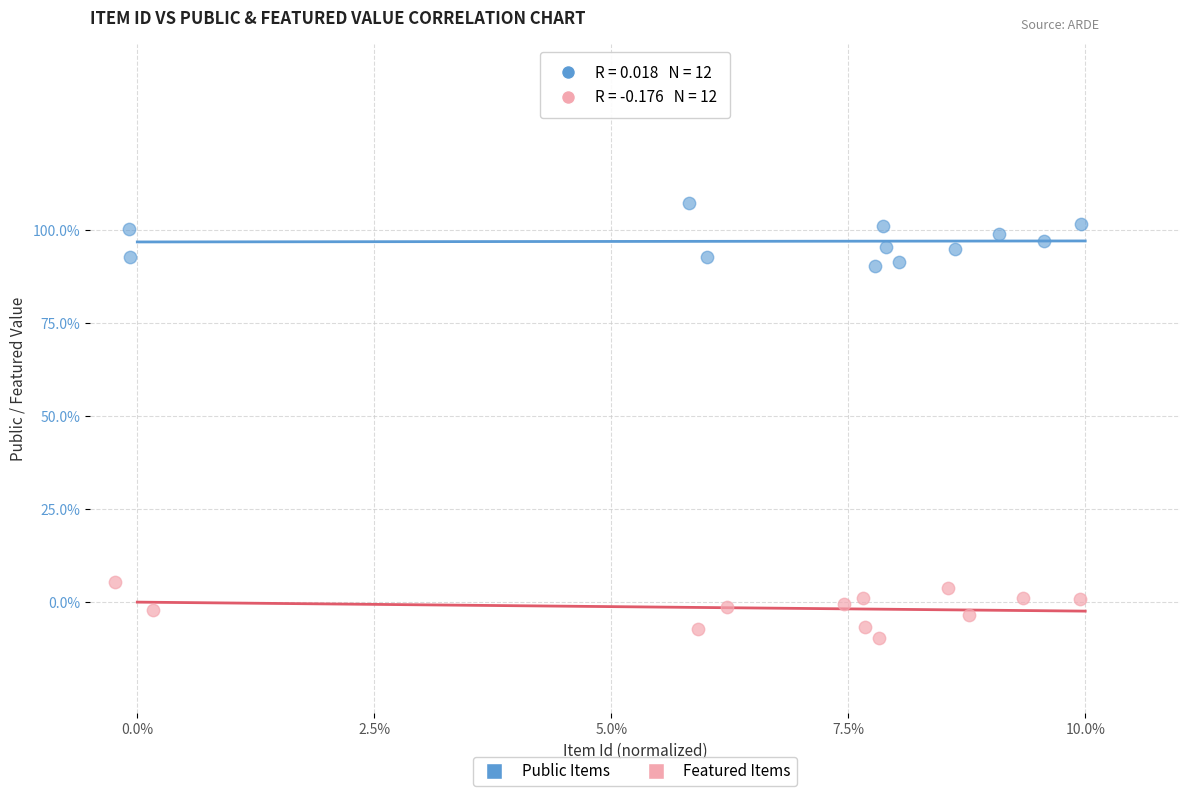

Which series contains the lowest Y value?

Featured Items